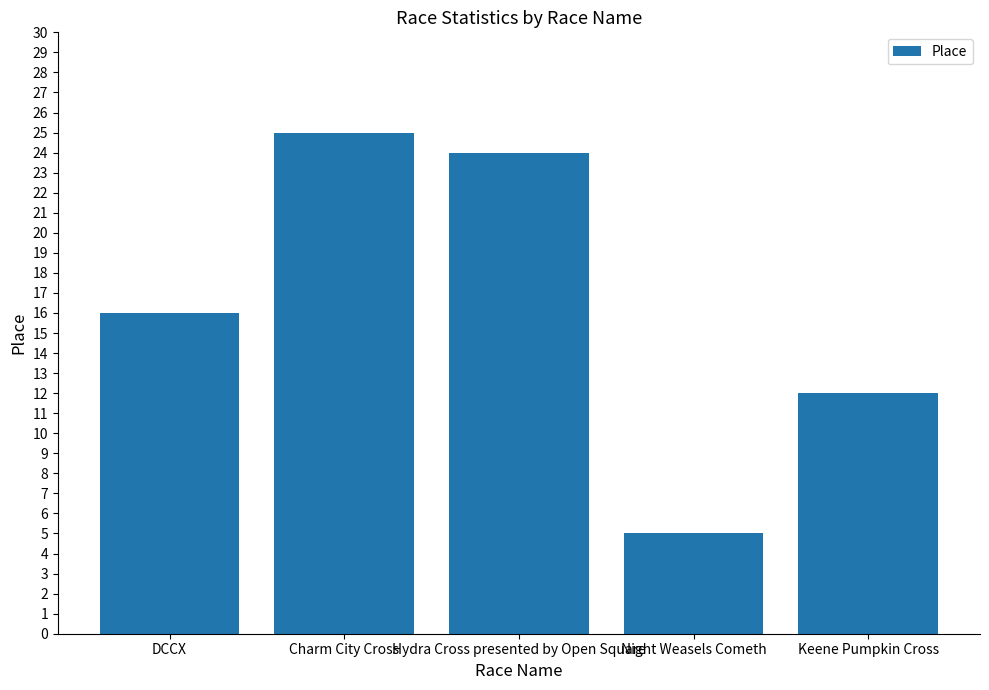

How many data points does each series have?

5